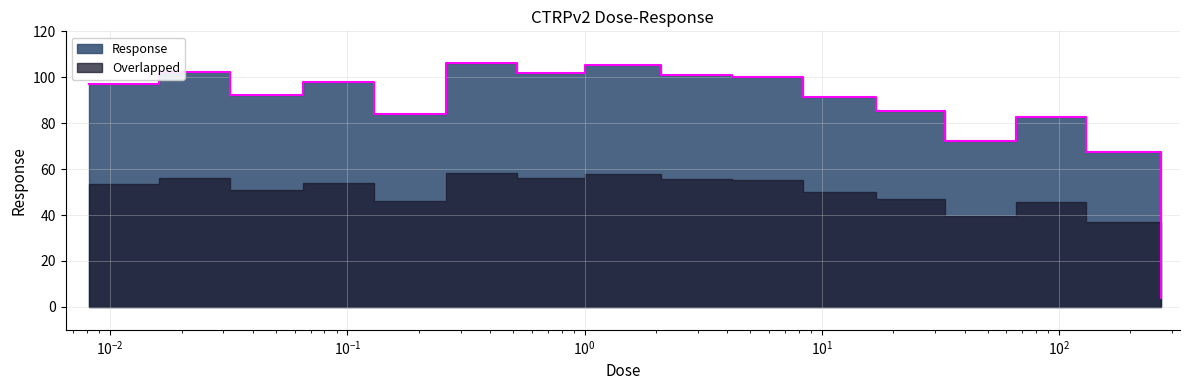

At which category does the chart reach its peak across all series?

0.26